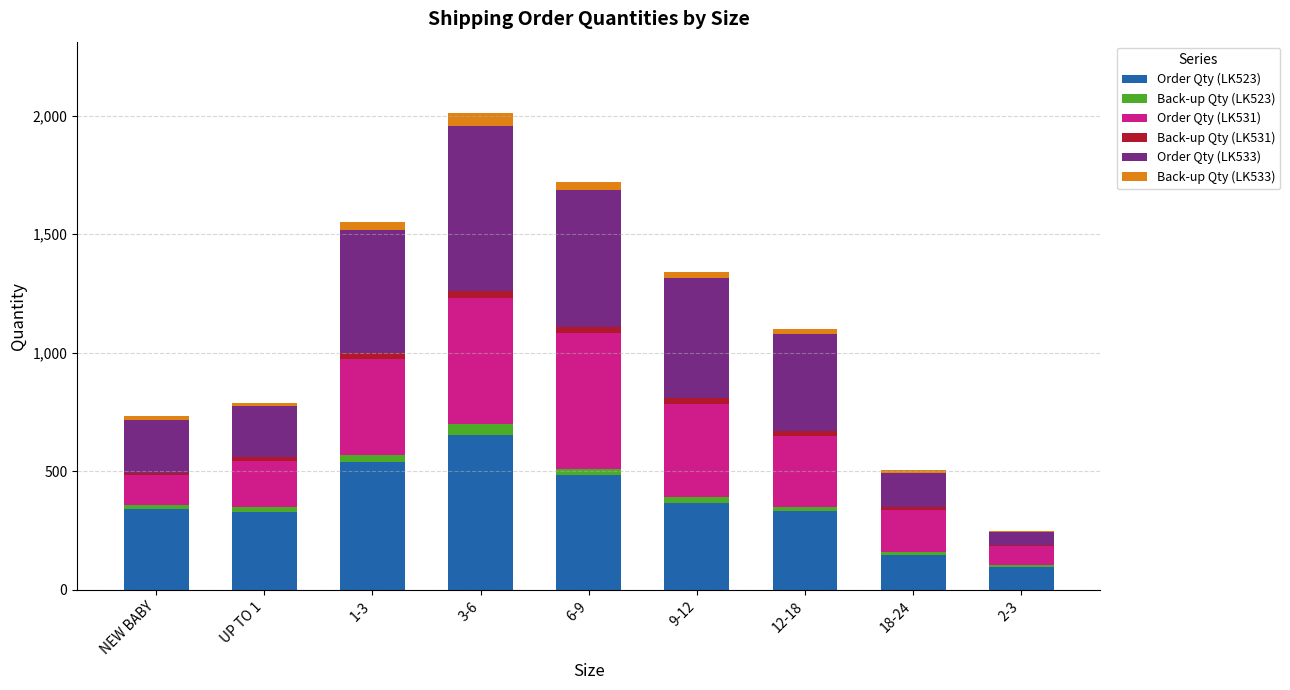

The value of Order Qty (LK523) at 1-3 is 289. True or false?

False